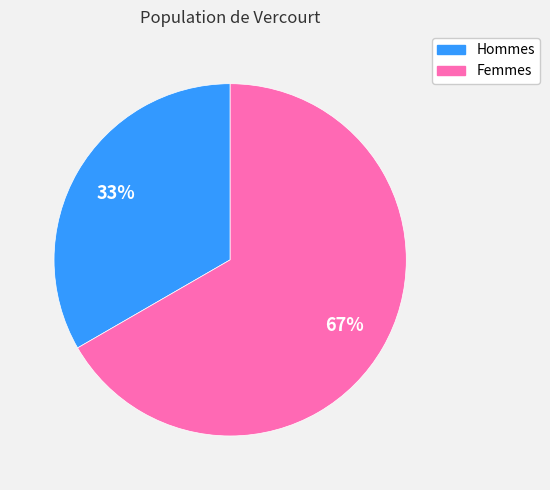

Count the number of slices in the pie.

2